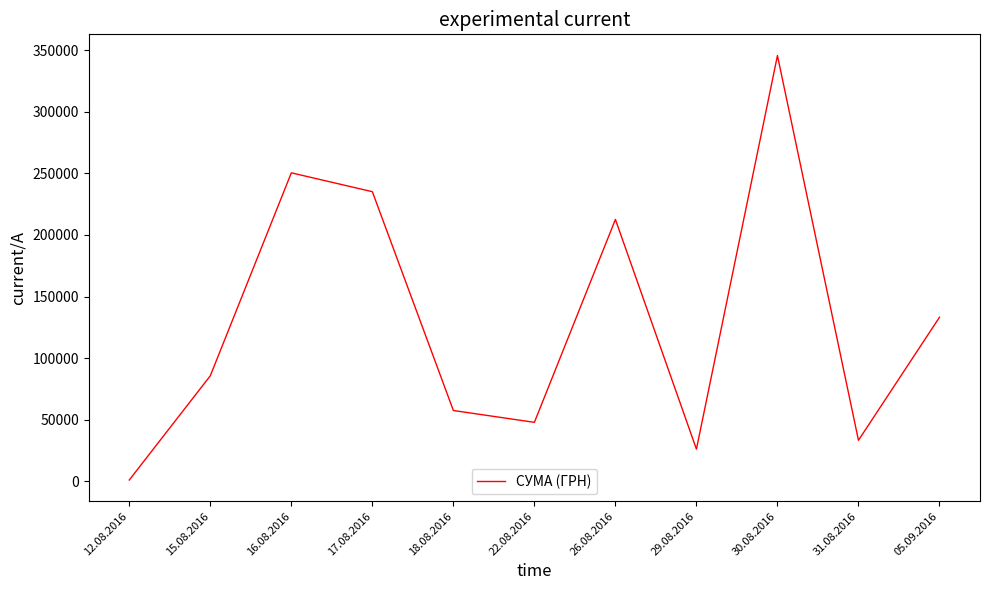

Which category has the highest value across all series?

30.08.2016